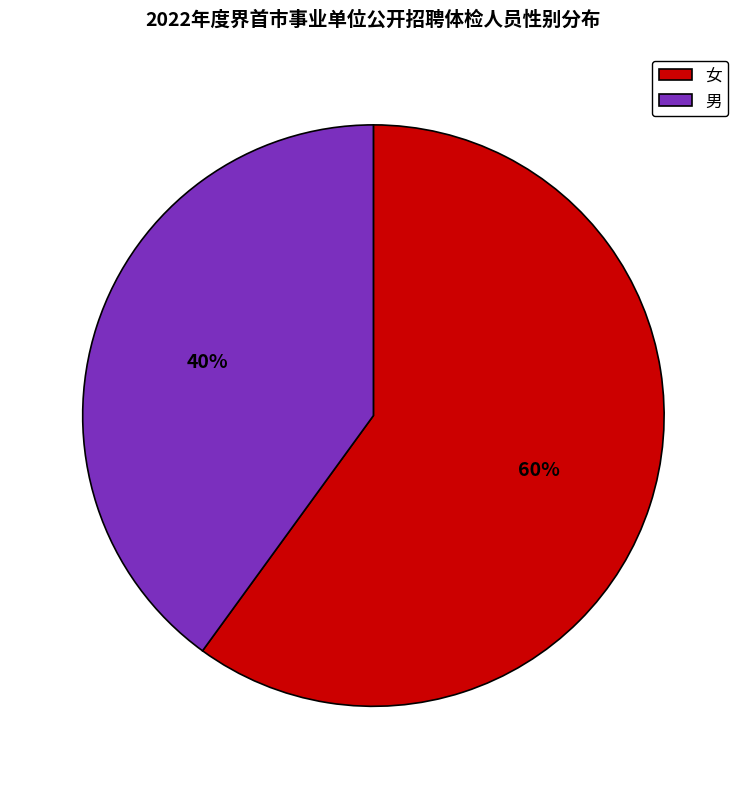

Is the sum of 男 and 女 greater than half?

Yes